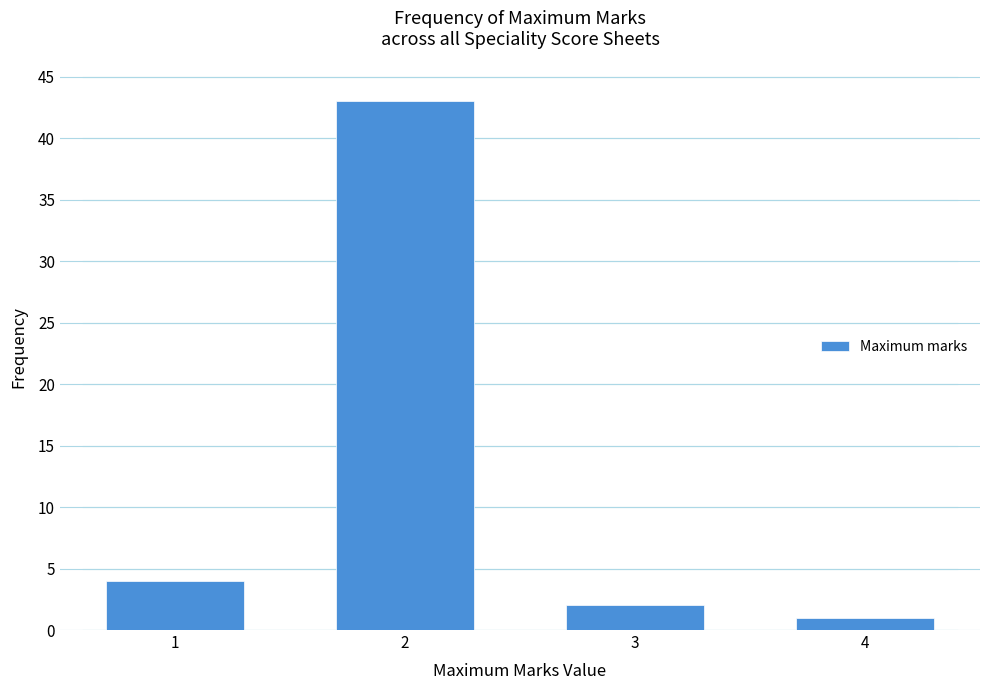

Reading left to right, list all the values displayed in this chart.

1=4	2=43	3=2	4=1